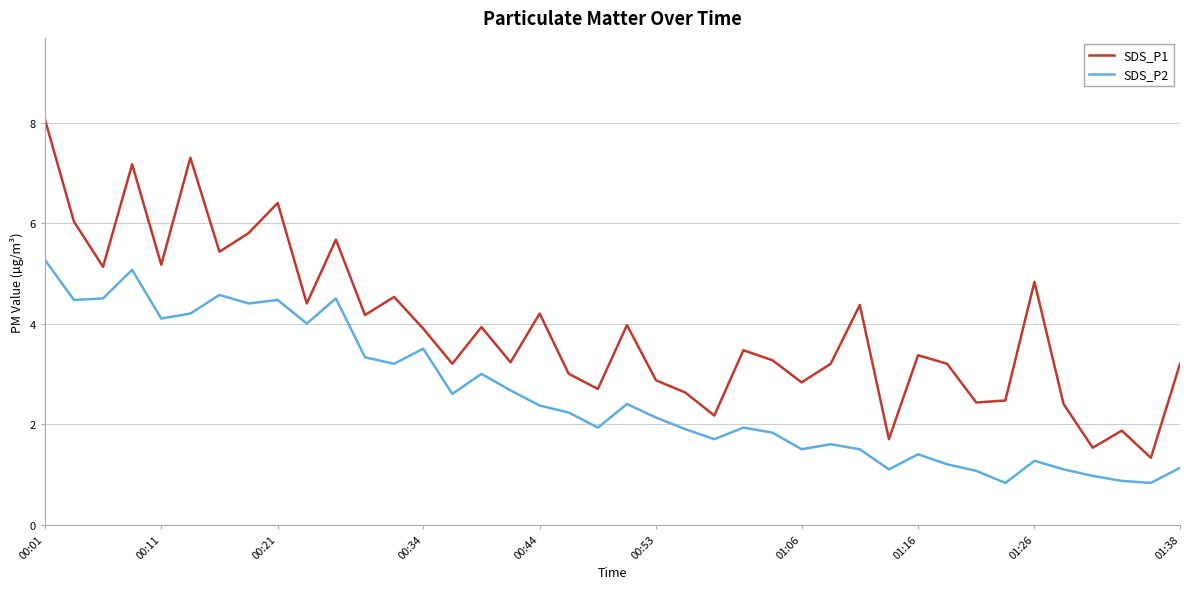

Which series has the largest total across all categories?

SDS_P1